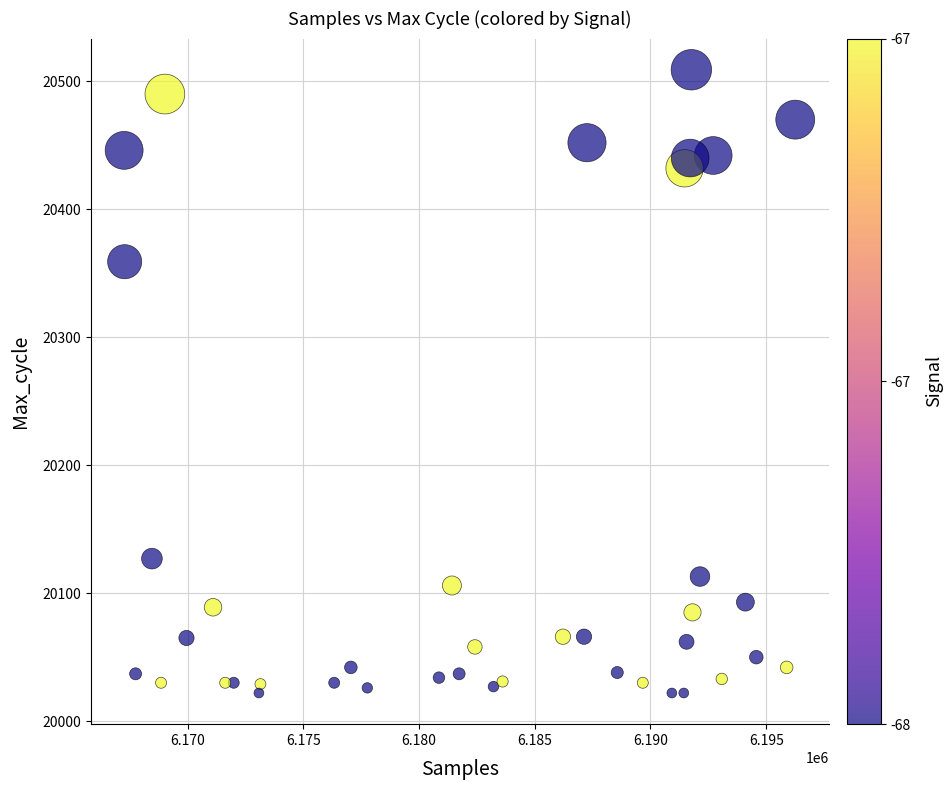

What is the range of X values (max minus min)?

28999